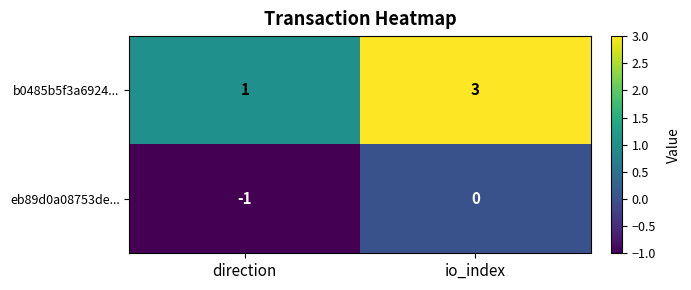

At which category is the sum across all series the highest?

io_index